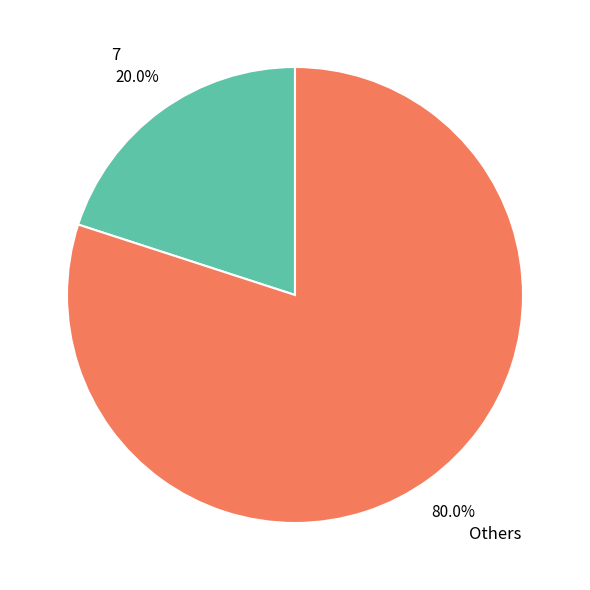

Rank the categories by value from highest to lowest.

Others, 7